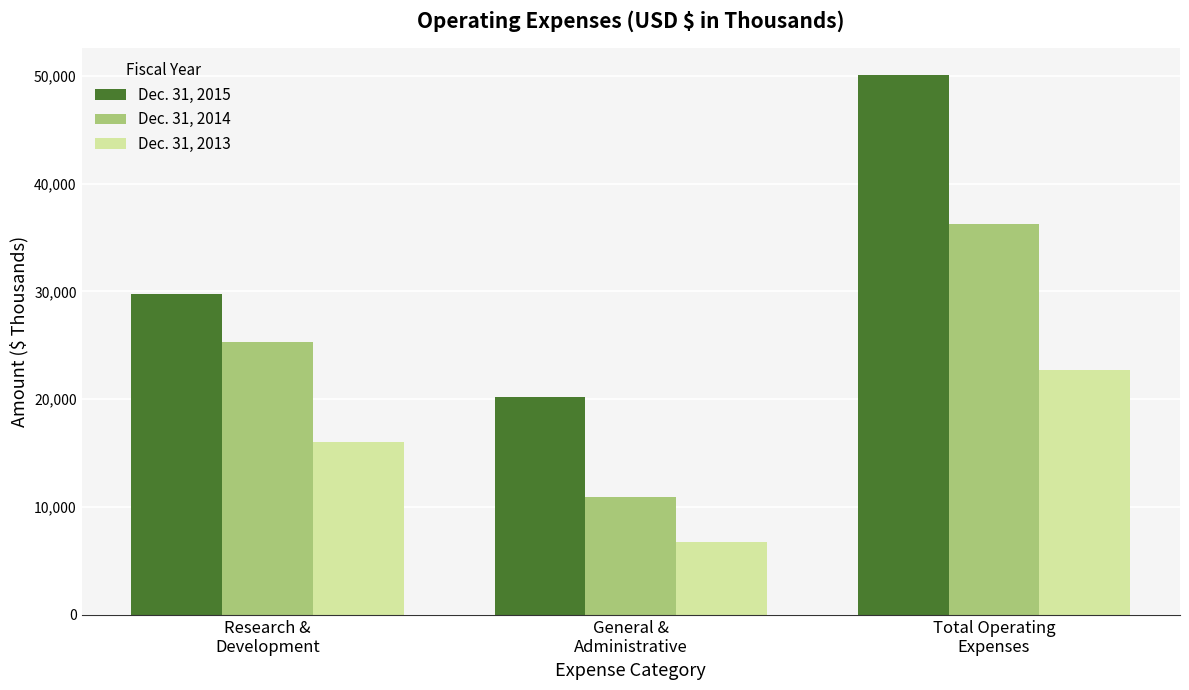

At which label does Dec. 31, 2015 reach its peak?

Total Operating
Expenses